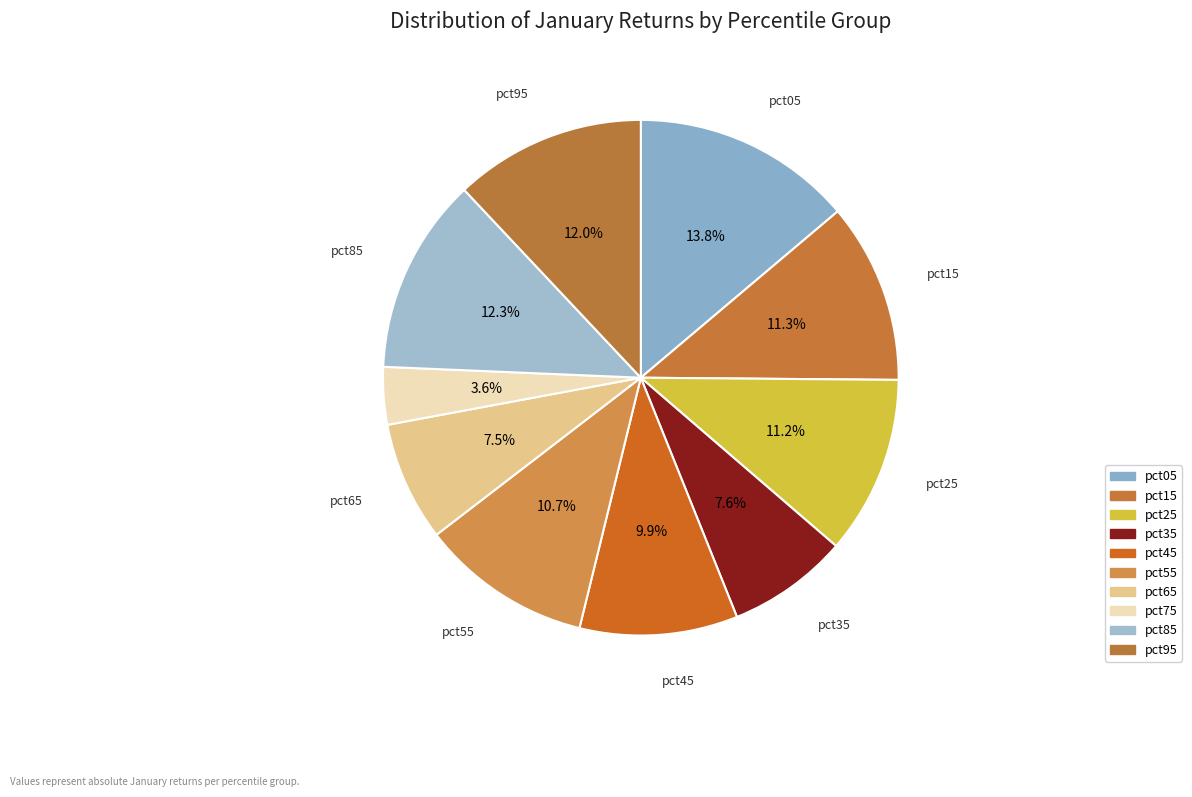

Rank the categories by value from highest to lowest.

pct05, pct85, pct95, pct15, pct25, pct55, pct45, pct35, pct65, pct75